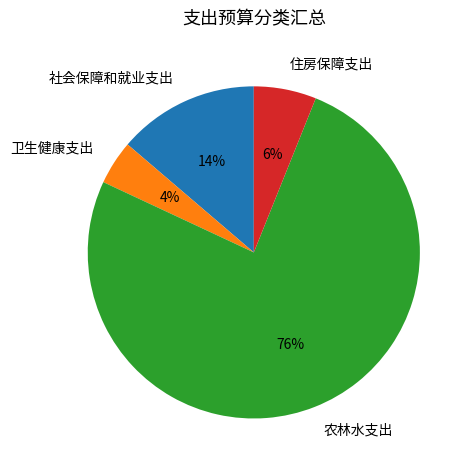

Combined, do 卫生健康支出 and 住房保障支出 account for over 50%?

No